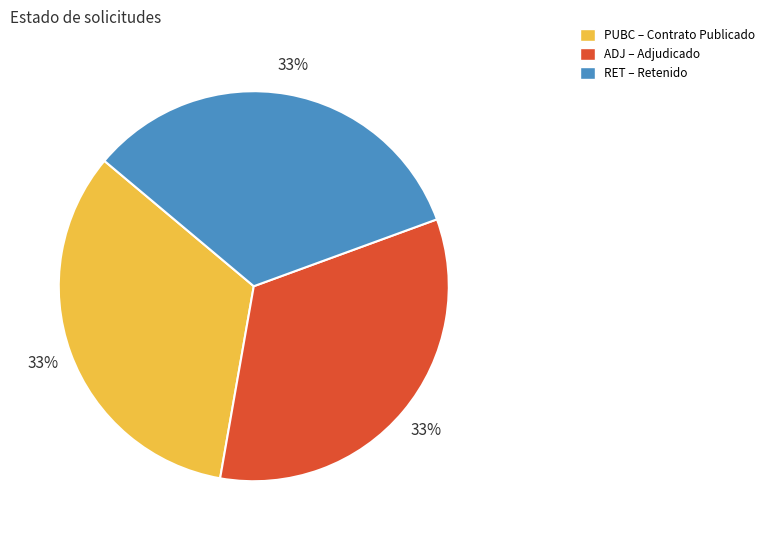

True or false: PUBC accounts for 33% of the total.

True